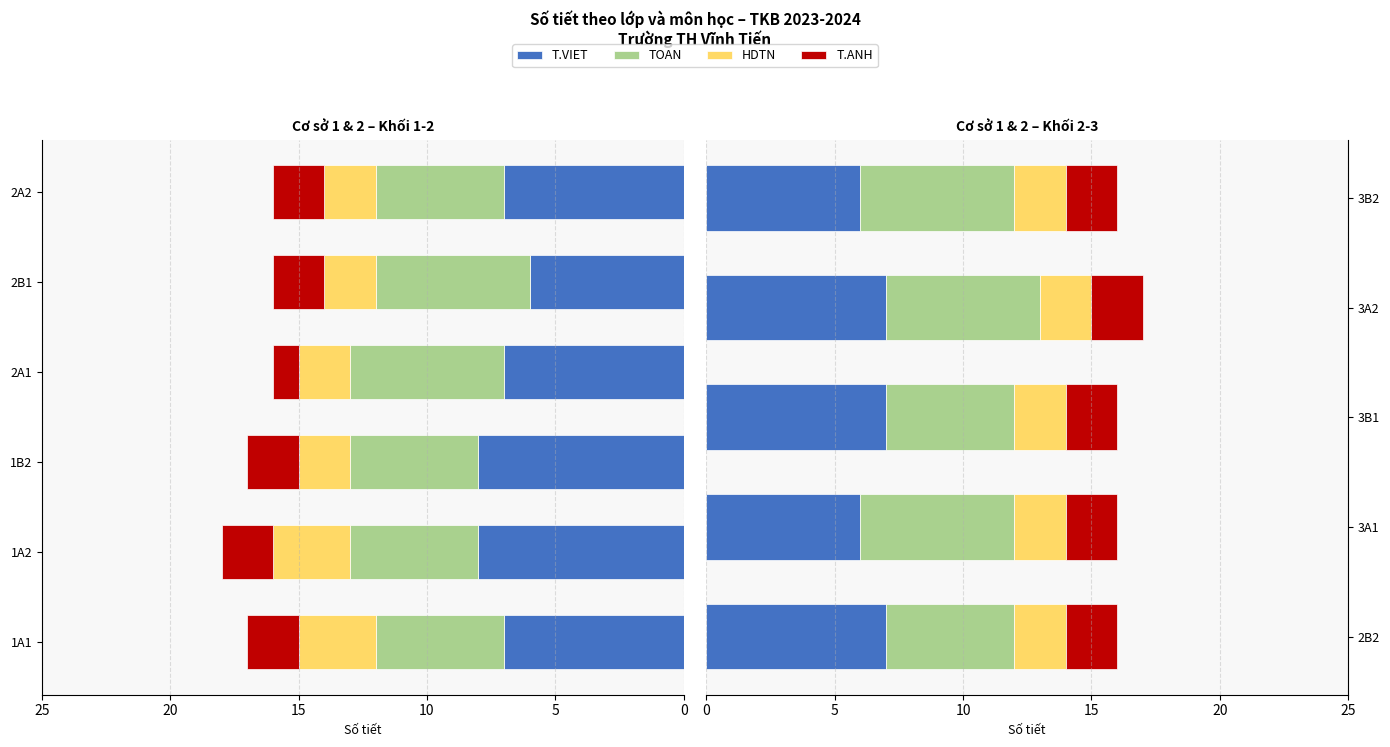

How many groups of bars are there?

5